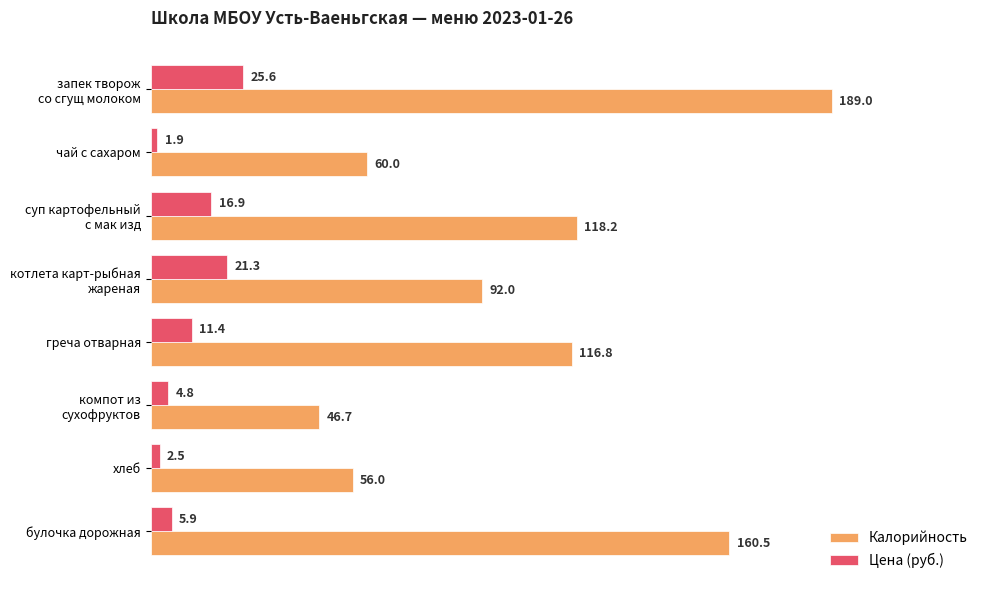

Which series has the largest range (max minus min)?

Калорийность